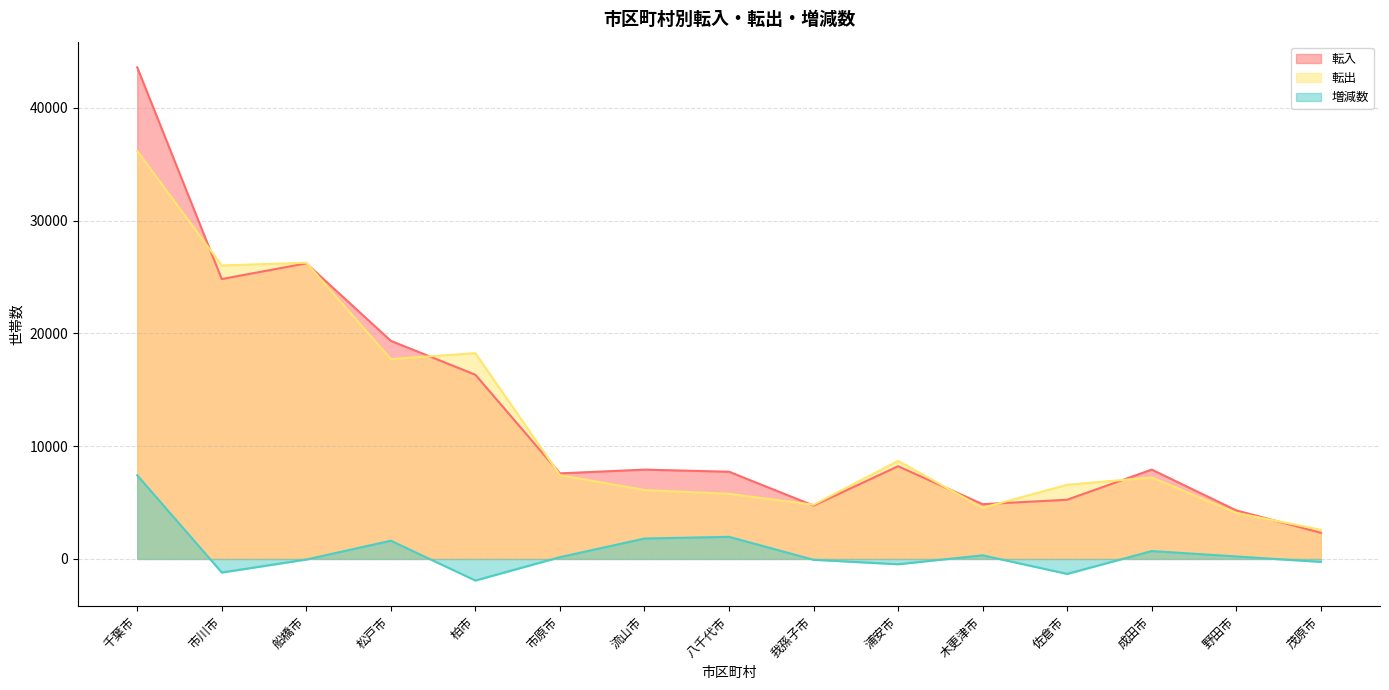

Is the value of 転出 at 我孫子市 greater than the value of 転入 at 船橋市?

No